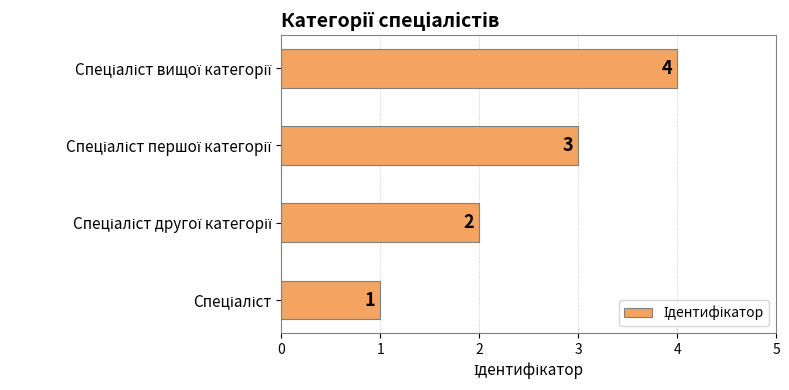

How many values are between 2 and 4?

3